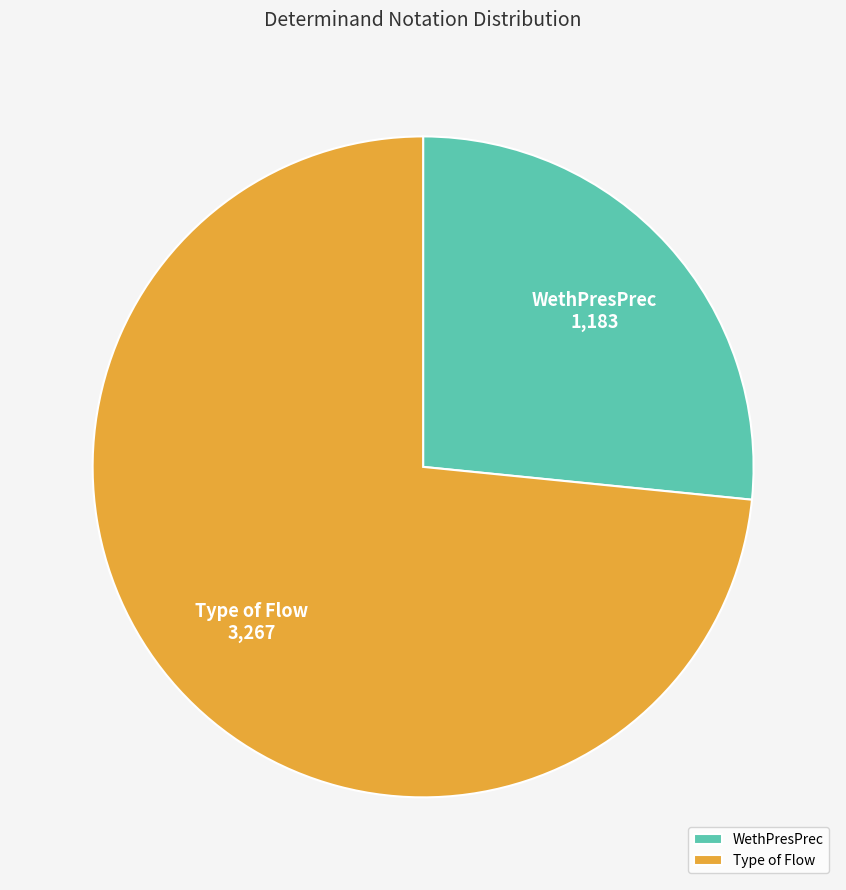

What is the majority slice?

Type of Flow